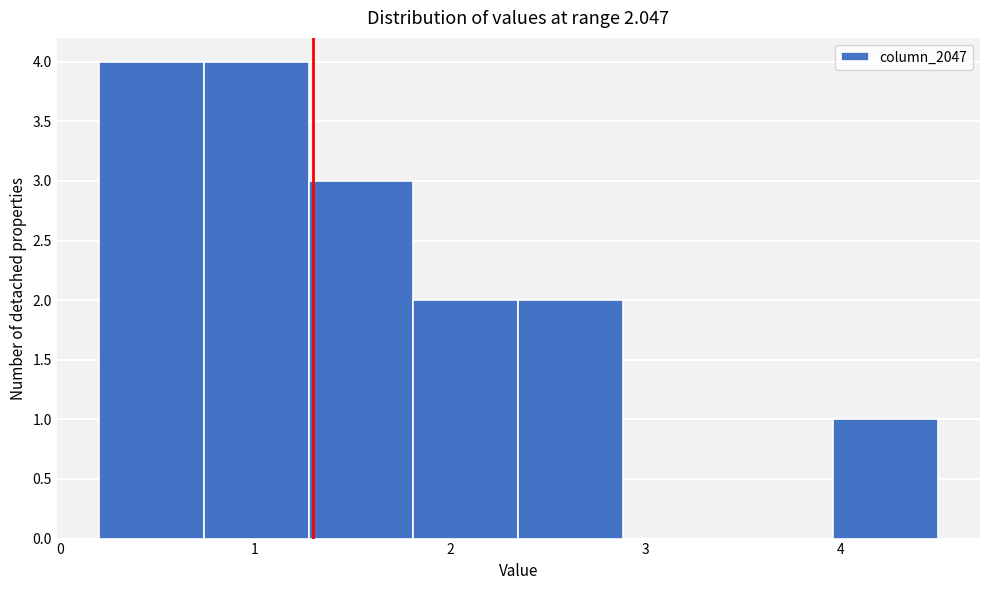

What is the height of the bar covering 2.4 to 2.9 on the x-axis? Neither the bar edges nor the heights are printed on the chart, so give them approximately, as read against the axes.

2